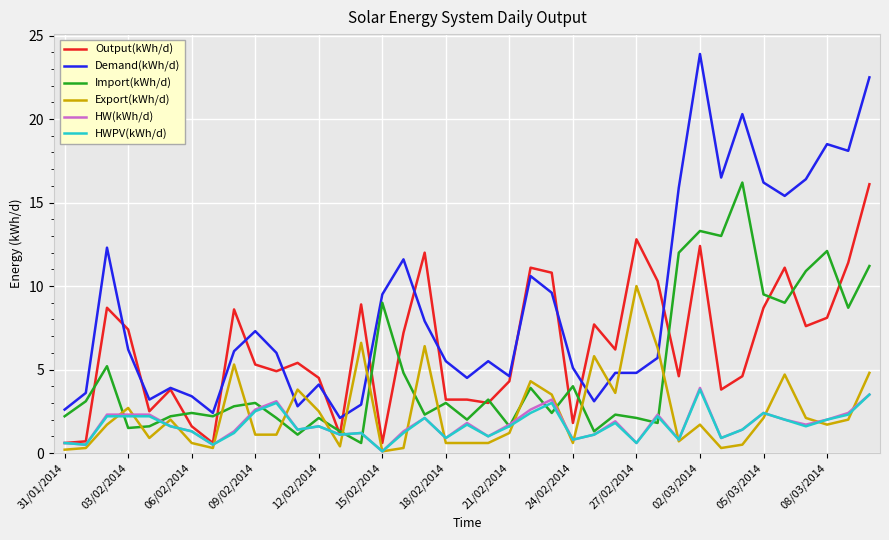

What is the sum of all HW(kWh/d) values?

66.1